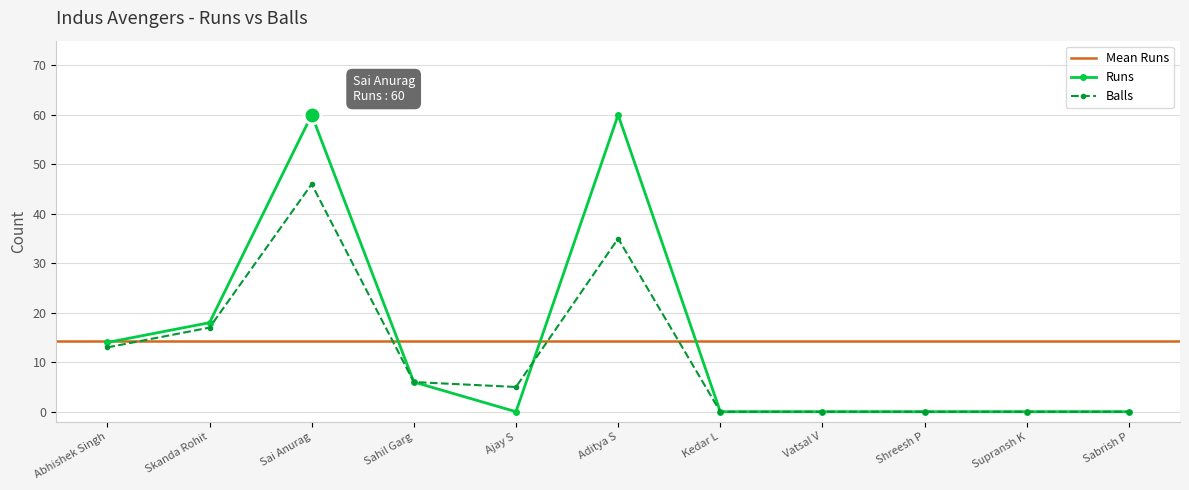

Does the chart display data point markers on the line(s)?

Yes